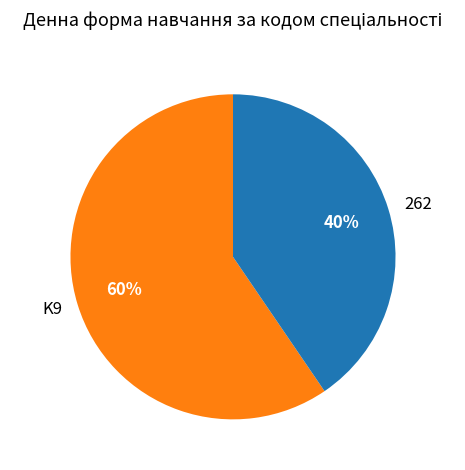

Combined, do 262 and K9 account for over 50%?

Yes